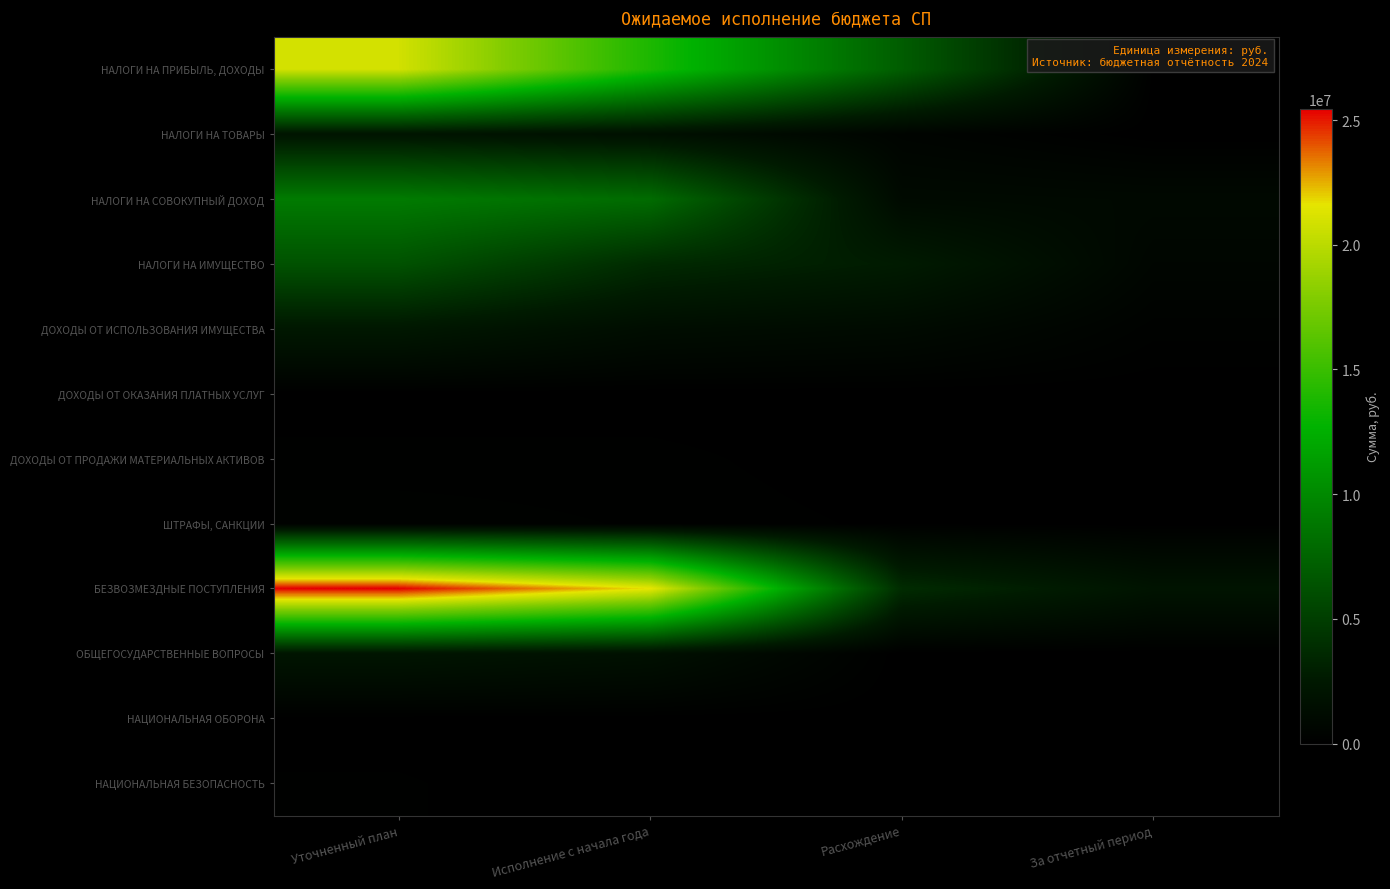

Reading left to right, extract all data points from this chart.

НАЛОГИ НА ПРИБЫЛЬ, ДОХОДЫ: Уточненный план=20879403.0	Исполнение с начала года=13839937.0	Расхождение=7039466.0	За отчетный период=45054.4
НАЛОГИ НА ТОВАРЫ: Уточненный план=2109000.0	Исполнение с начала года=1659803.1	Расхождение=451445.6	За отчетный период=0.0
НАЛОГИ НА СОВОКУПНЫЙ ДОХОД: Уточненный план=9042790.0	Исполнение с начала года=8037179.2	Расхождение=990610.8	За отчетный период=873618.6
НАЛОГИ НА ИМУЩЕСТВО: Уточненный план=6332400.0	Исполнение с начала года=3670757.8	Расхождение=2661642.2	За отчетный период=585860.0
ДОХОДЫ ОТ ИСПОЛЬЗОВАНИЯ ИМУЩЕСТВА: Уточненный план=2360372.0	Исполнение с начала года=1313711.9	Расхождение=1046660.1	За отчетный период=242647.0
ДОХОДЫ ОТ ОКАЗАНИЯ ПЛАТНЫХ УСЛУГ: Уточненный план=11600.0	Исполнение с начала года=11973.7	Расхождение=0.0	За отчетный период=0.0
ДОХОДЫ ОТ ПРОДАЖИ МАТЕРИАЛЬНЫХ АКТИВОВ: Уточненный план=143453.8	Исполнение с начала года=143453.8	Расхождение=0.0	За отчетный период=0.0
ШТРАФЫ, САНКЦИИ: Уточненный план=256928.0	Исполнение с начала года=185928.0	Расхождение=71000.0	За отчетный период=30000.0
БЕЗВОЗМЕЗДНЫЕ ПОСТУПЛЕНИЯ: Уточненный план=25450263.1	Исполнение с начала года=21665609.1	Расхождение=3784654.0	За отчетный период=1963140.0
ОБЩЕГОСУДАРСТВЕННЫЕ ВОПРОСЫ: Уточненный план=2094925.1	Исполнение с начала года=1657169.1	Расхождение=0.0	За отчетный период=0.0
НАЦИОНАЛЬНАЯ ОБОРОНА: Уточненный план=44848.0	Исполнение с начала года=31098.2	Расхождение=0.0	За отчетный период=0.0
НАЦИОНАЛЬНАЯ БЕЗОПАСНОСТЬ: Уточненный план=110850.7	Исполнение с начала года=11700.0	Расхождение=15600.0	За отчетный период=0.0